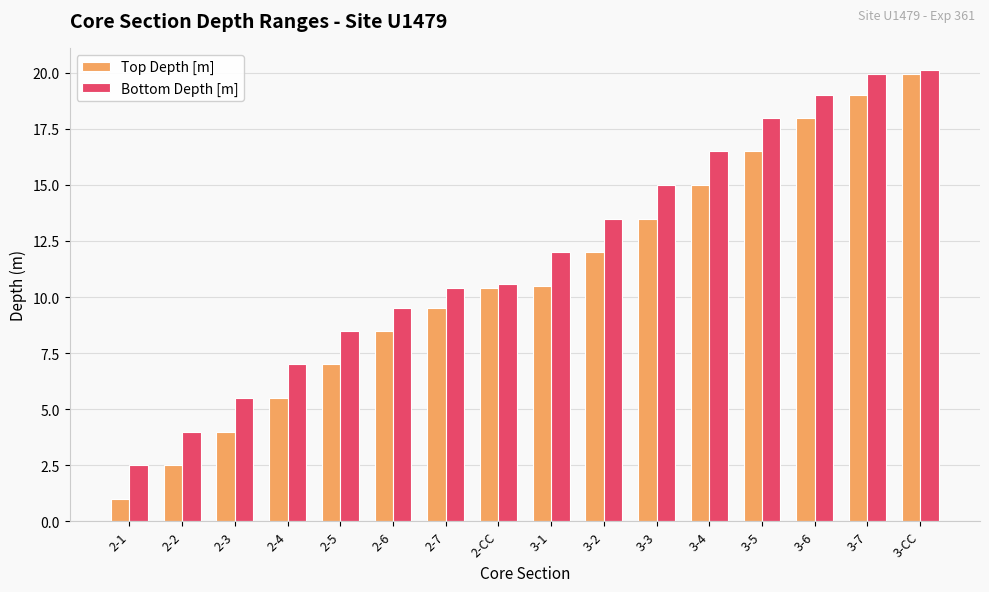

What is the value of the Top Depth [m] bar at the 8th from the left?

10.4